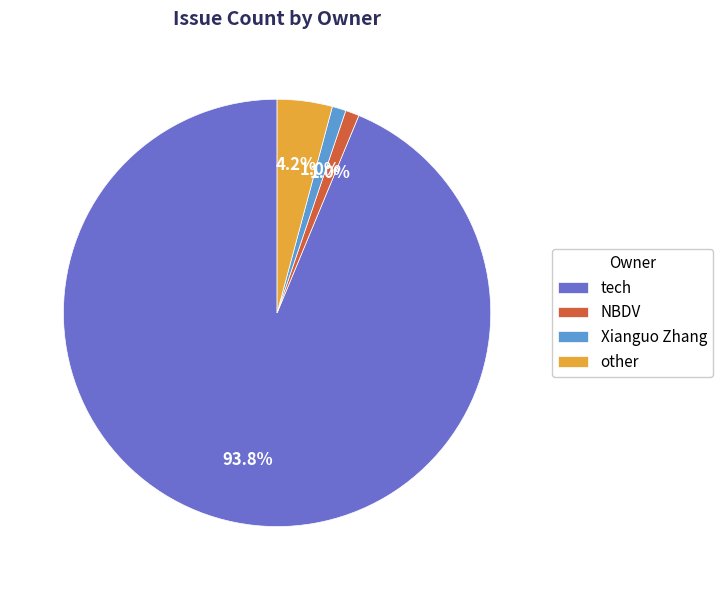

Combined, do other and Xianguo Zhang account for over 50%?

No